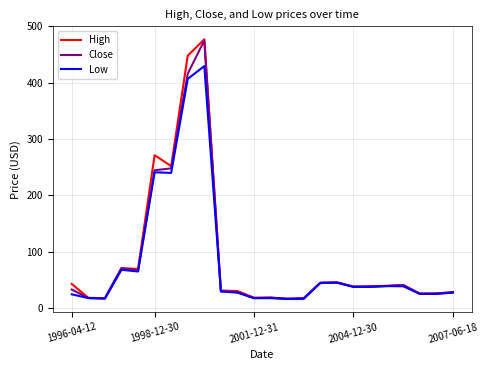

What is the difference between the second highest and minimum values in the Close series?

399.6